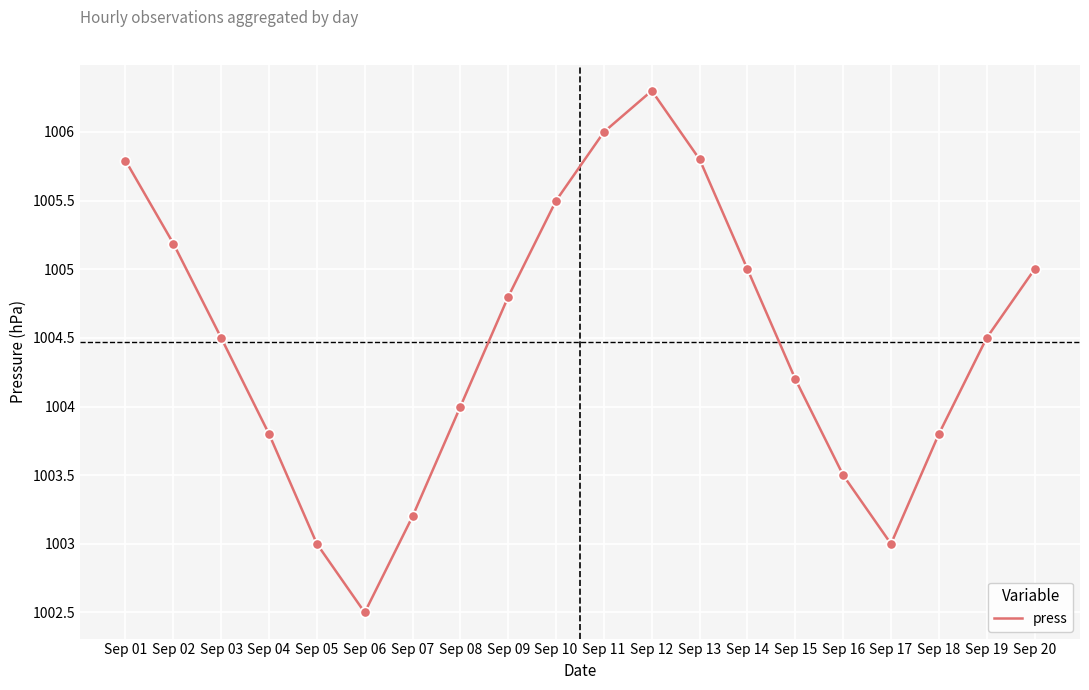

Which has a higher value, Sep 12 or Sep 09?

Sep 12